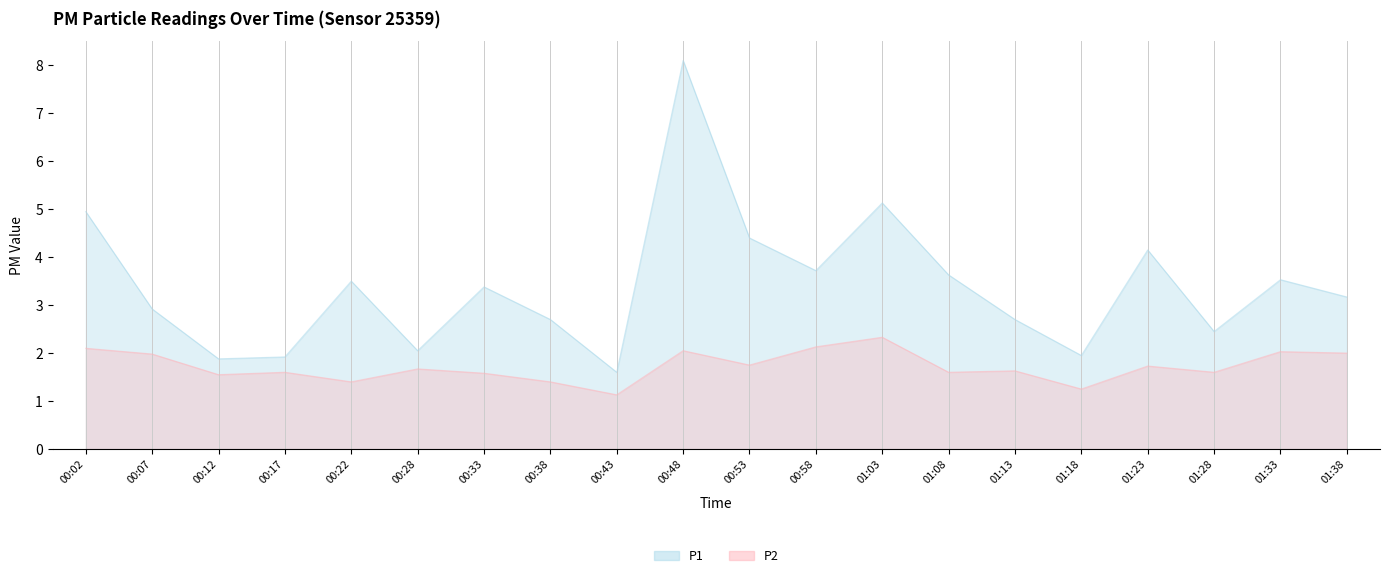

Between 01:03 and 00:33, which is larger?

01:03